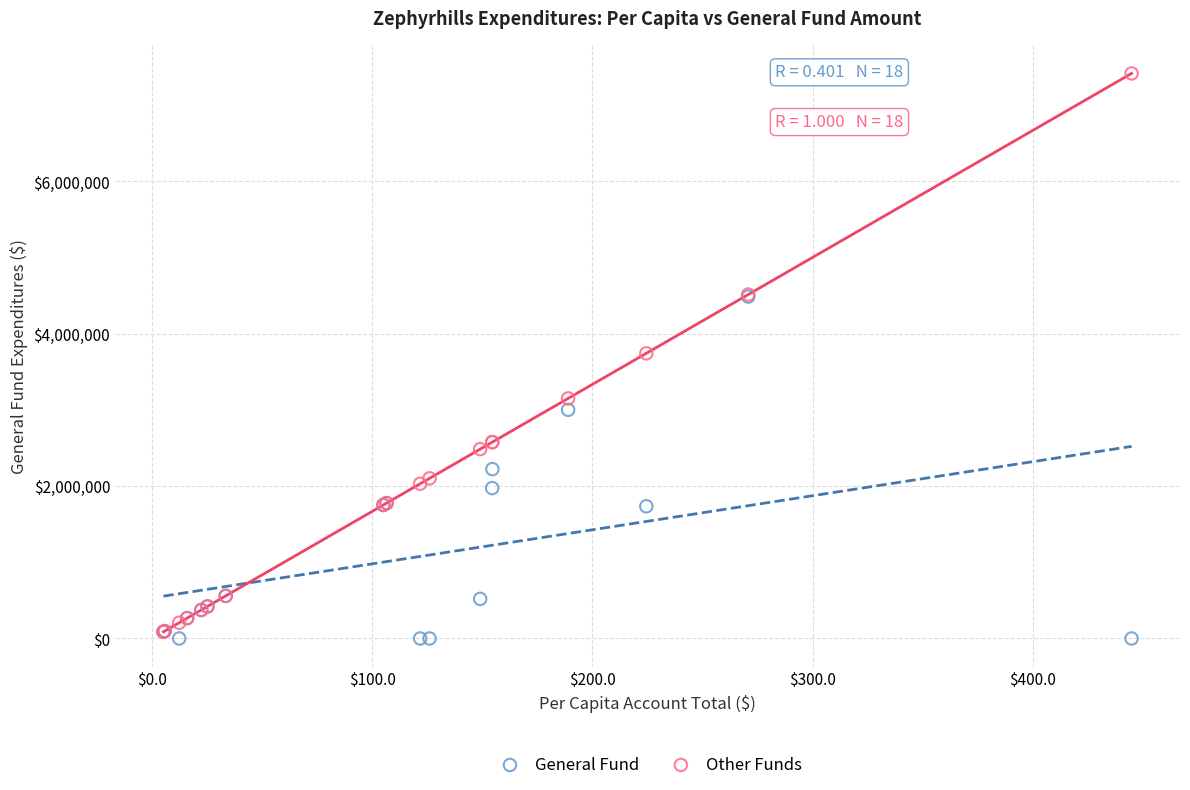

What are all the series names shown in the legend?

General Fund, Other Funds